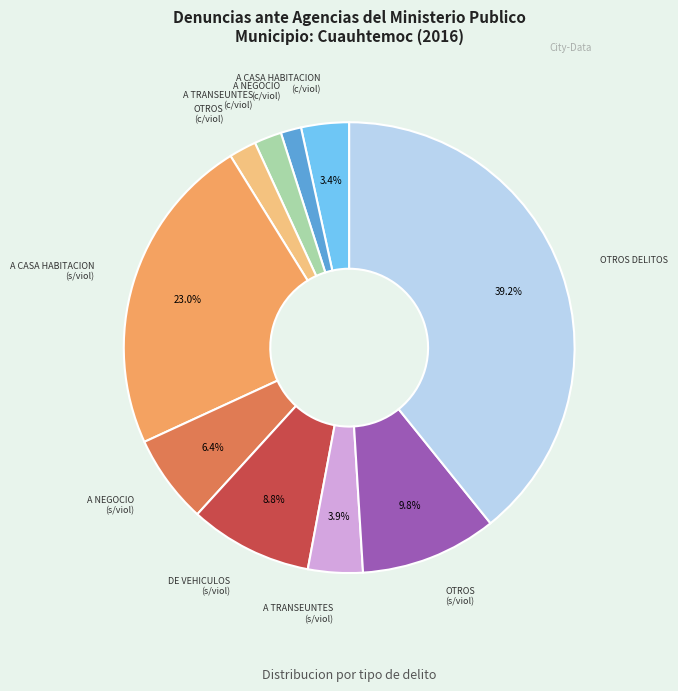

Does any single category account for the majority?

No